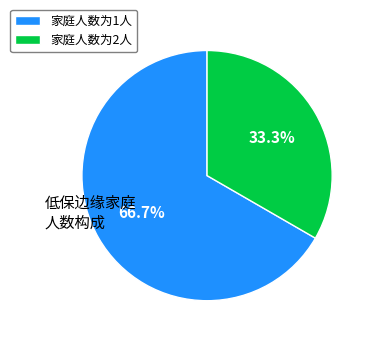

What percentage is NOT represented by 家庭人数为1人?

33.3%